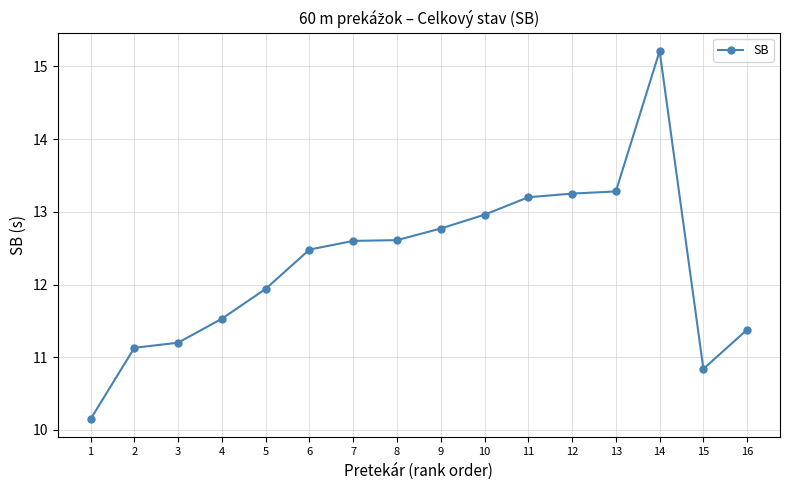

What is the difference between the values at 2 and 9?

1.6